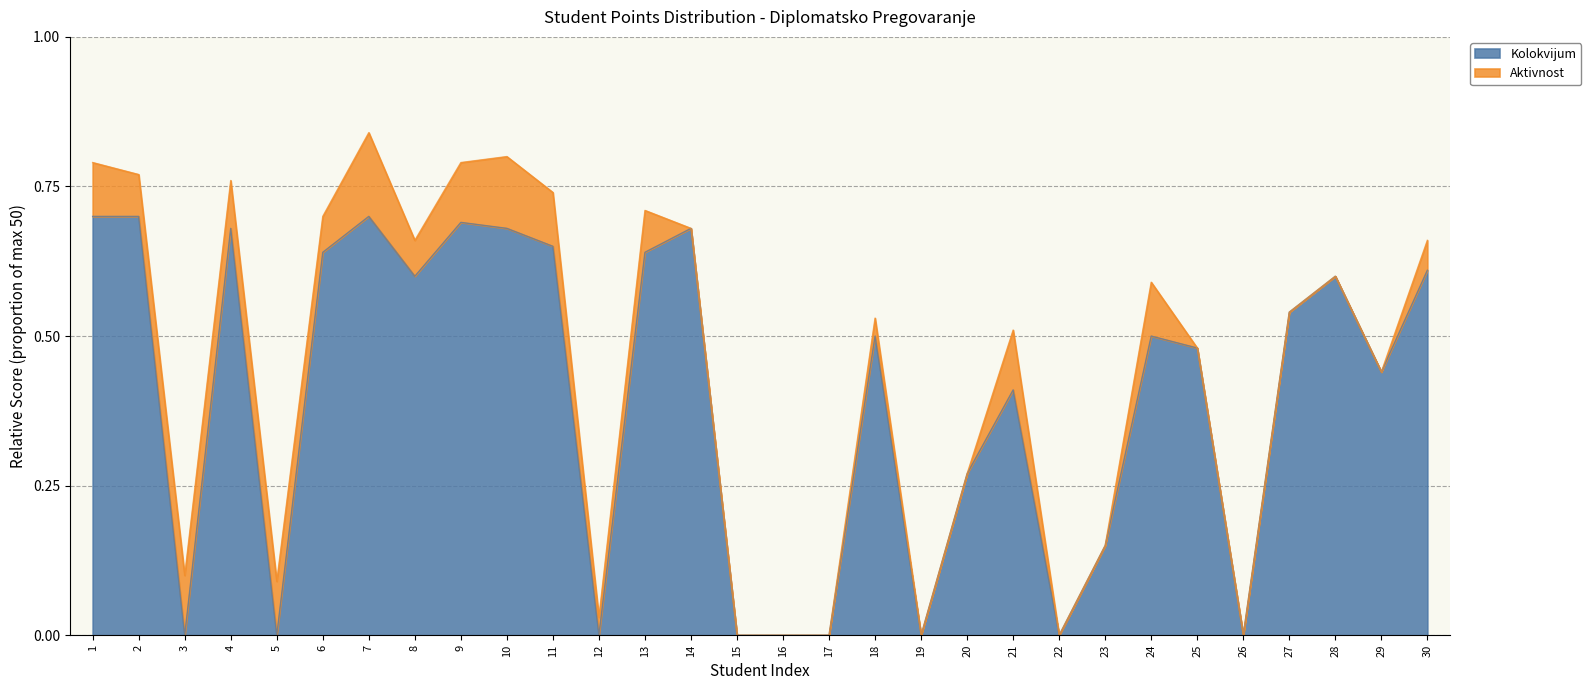

The value of Kolokvijum at 17 is -0.4. True or false?

False